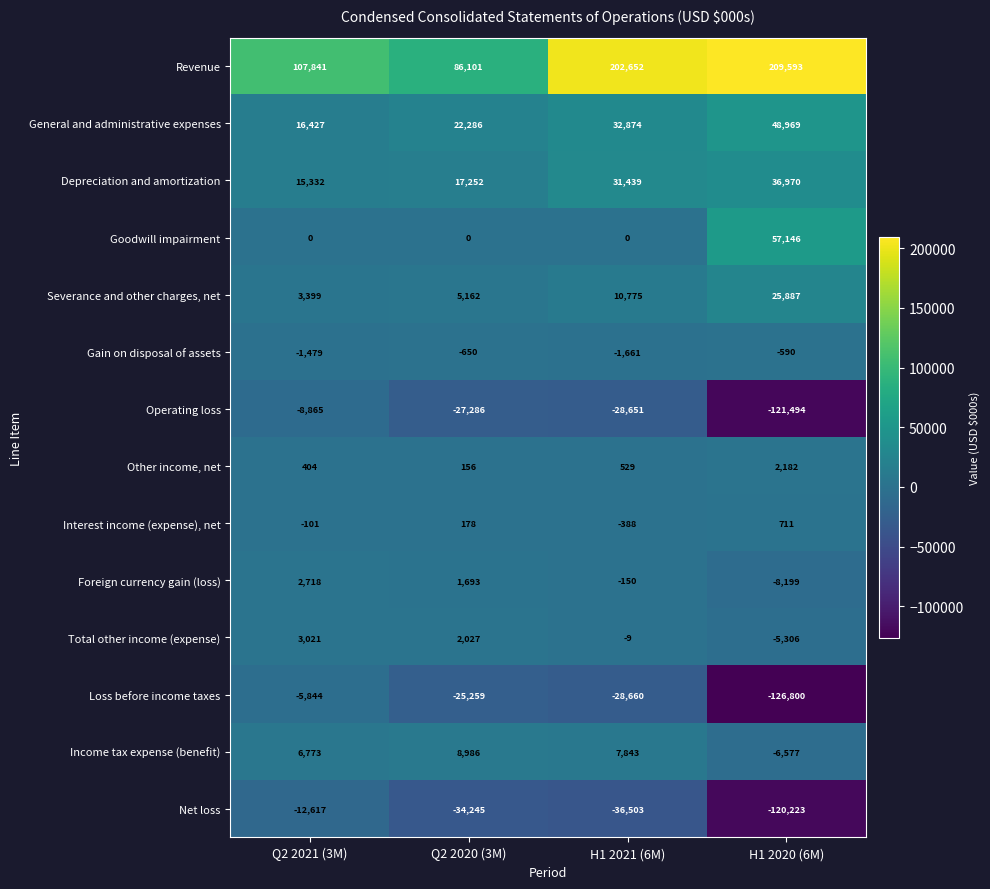

What is the minimum value shown in the chart?

-126800